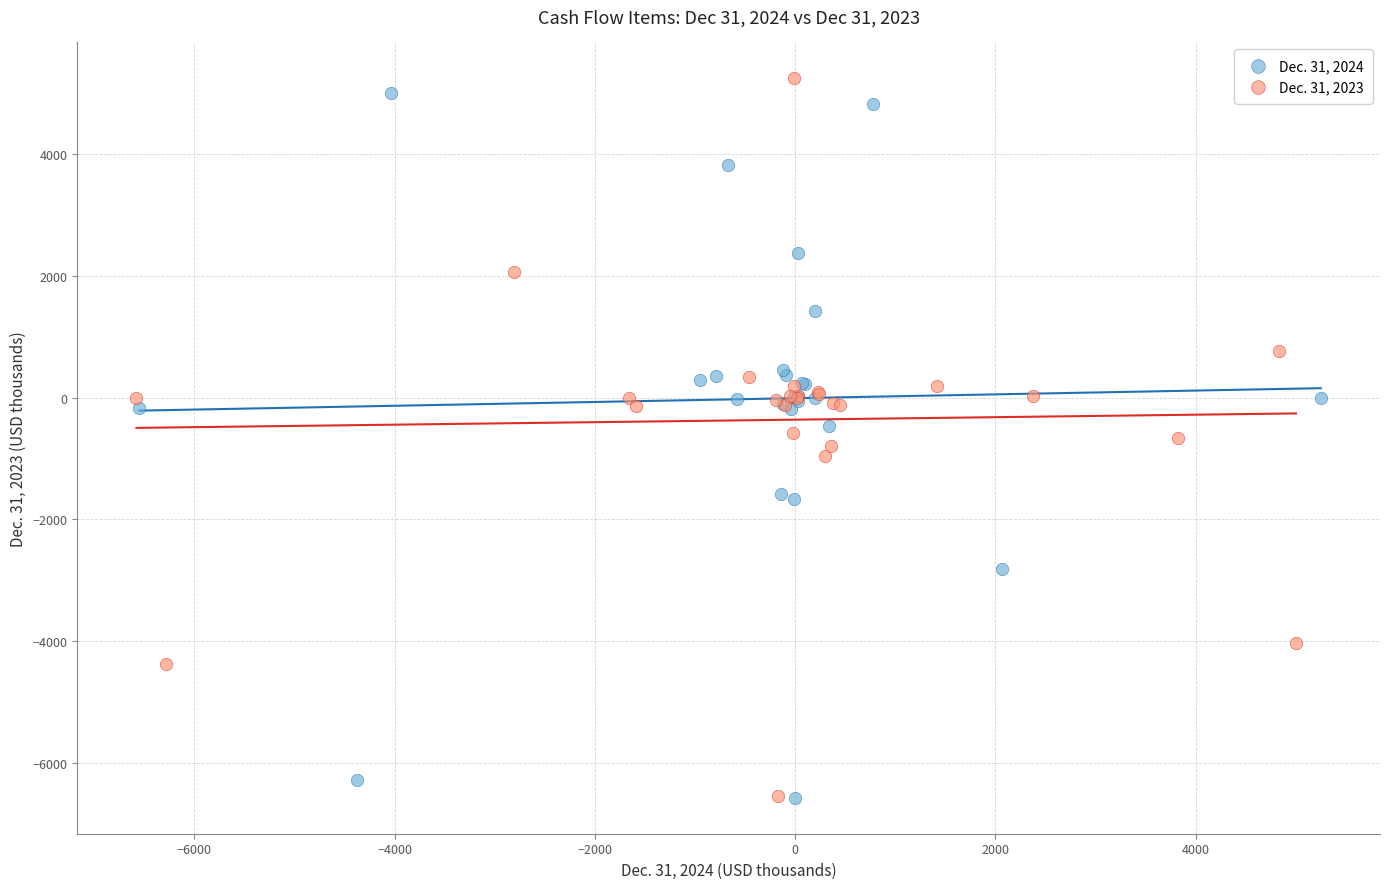

What are all the series names shown in the legend?

Dec. 31, 2024, Dec. 31, 2023